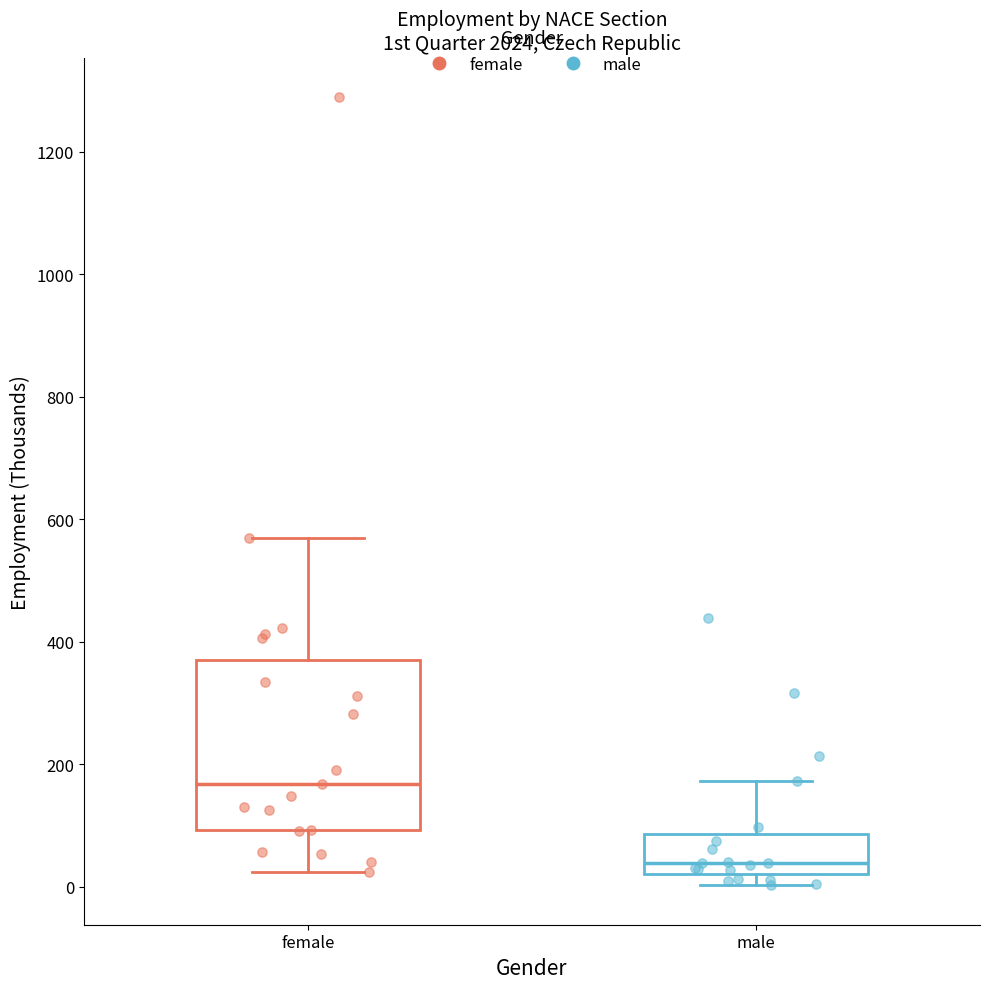

Comparing the boxes themselves (not the whiskers), which one is the tallest?

female